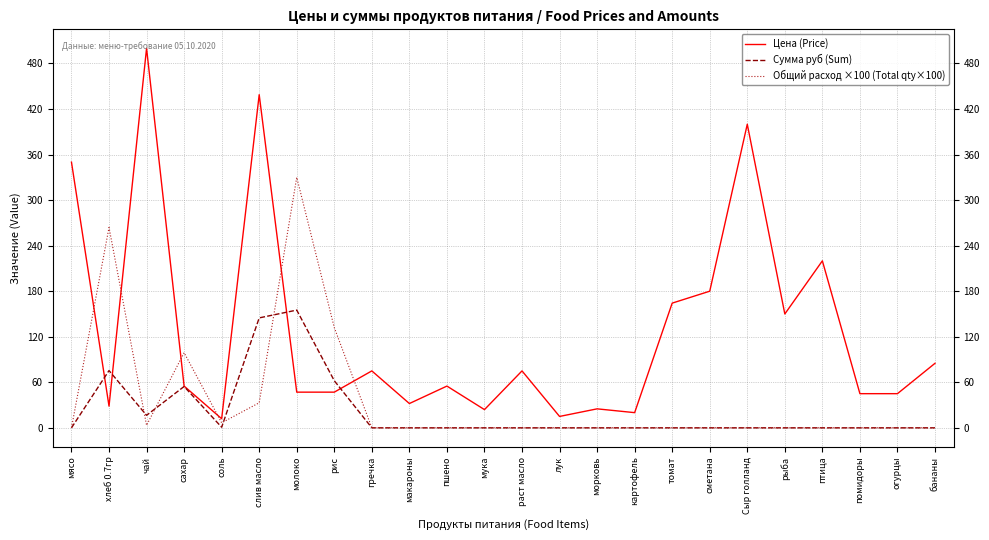

Is this an area chart (filled region under the line)?

No